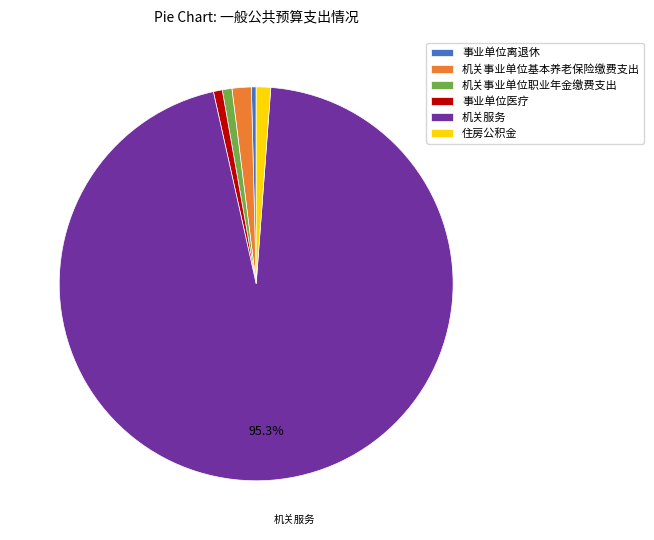

To the nearest percent, what percentage of the pie is 机关事业单位职业年金缴费支出?

1%